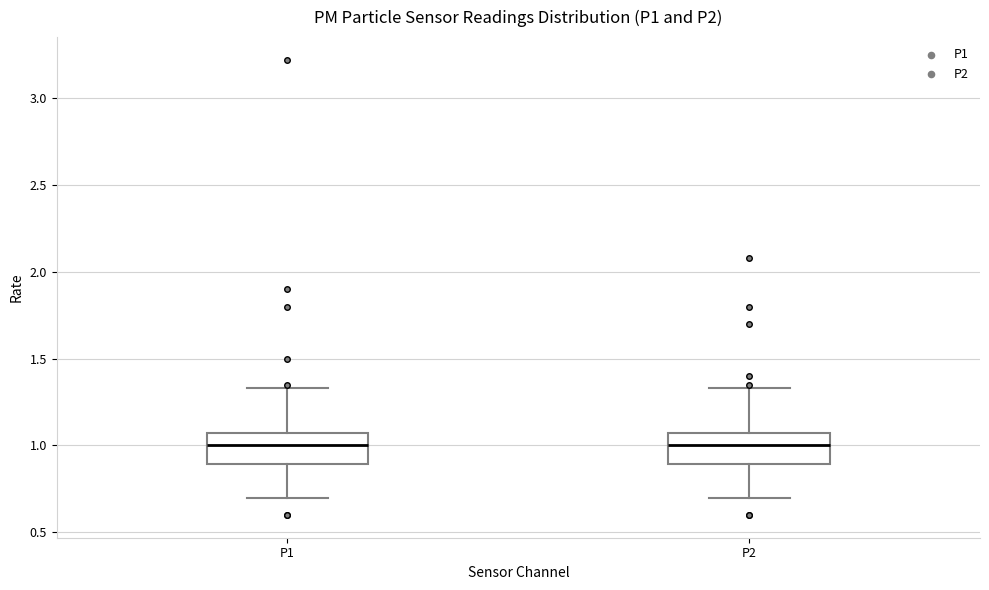

Where is the lower edge of the box for P1 on the y-axis? The values are not printed on the chart, so give them approximately, as read against the axis.

0.90